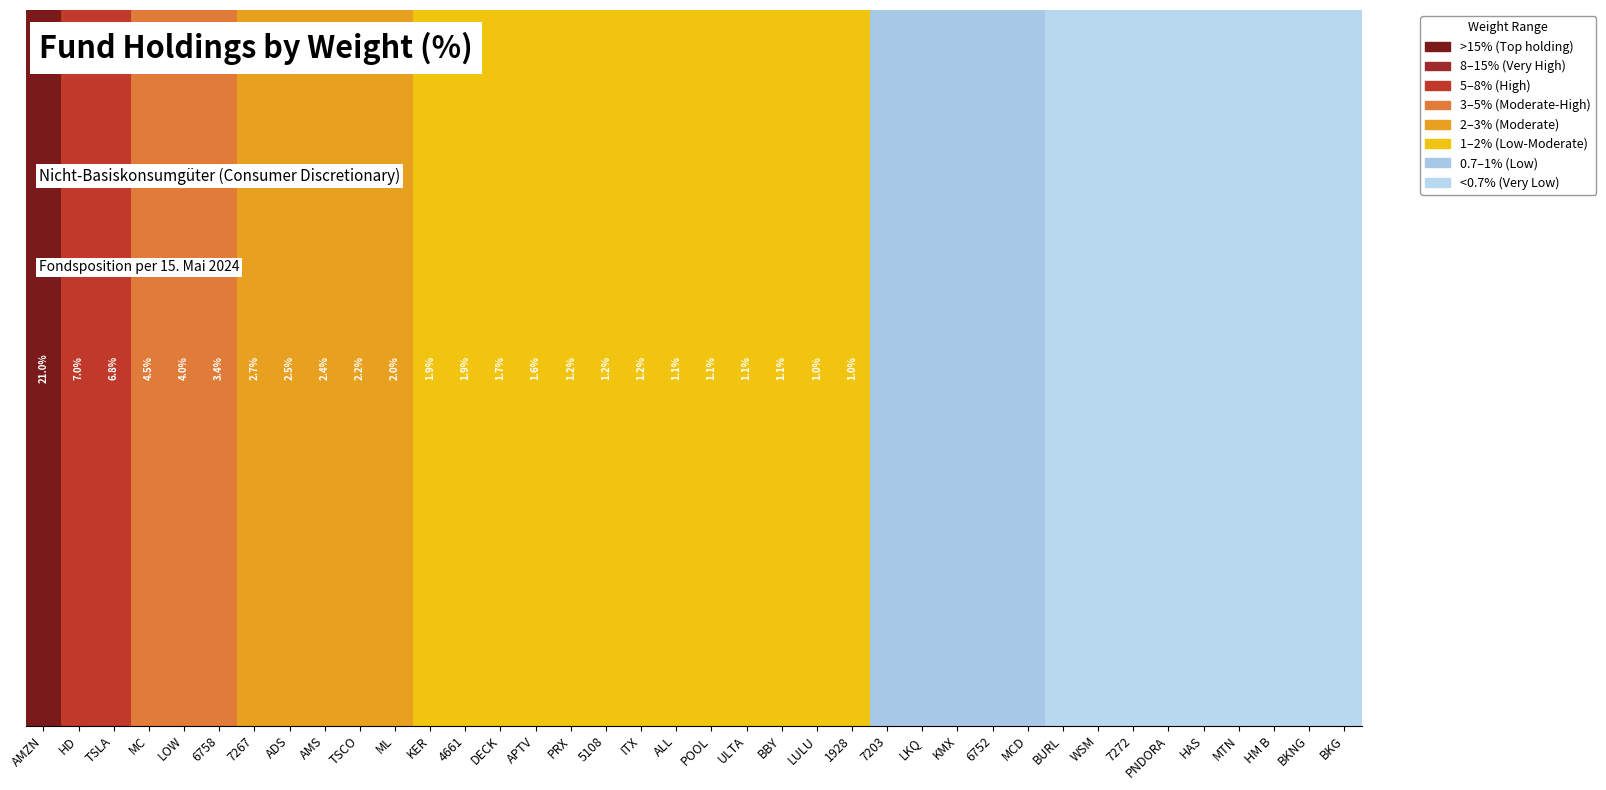

The value at BKG is 0.5. True or false?

True